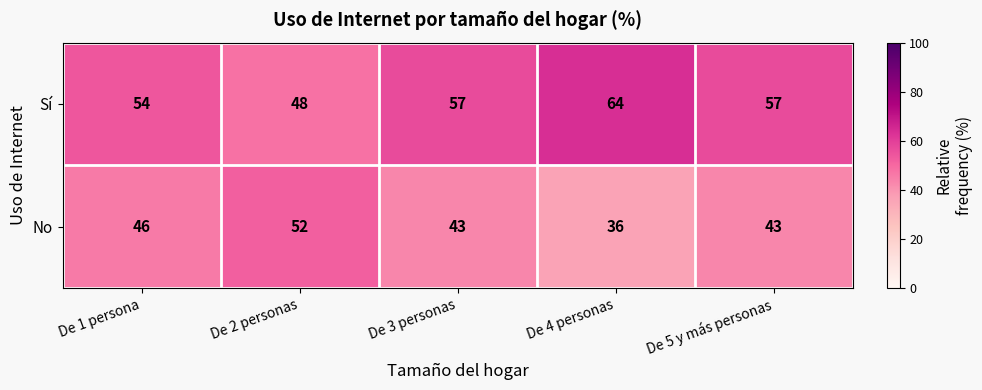

What is the spread (max minus min) of values at De 3 personas?

14